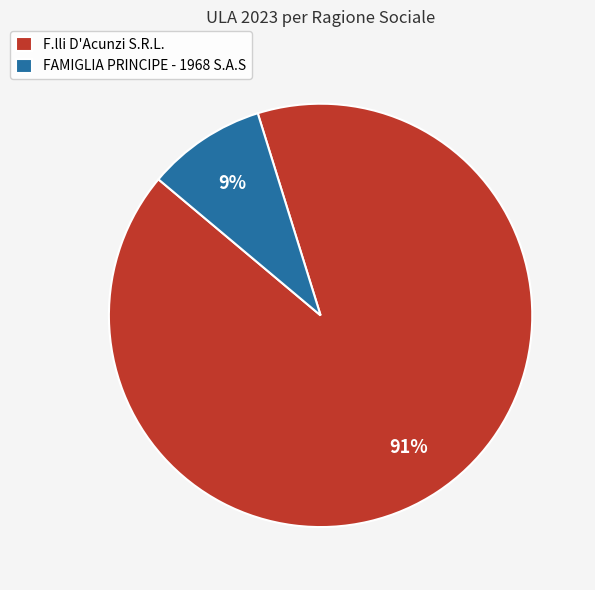

To the nearest percent, what is the difference between the F.lli D'Acunzi S.R.L. and FAMIGLIA PRINCIPE - 1968 S.A.S slice percentages?

82%